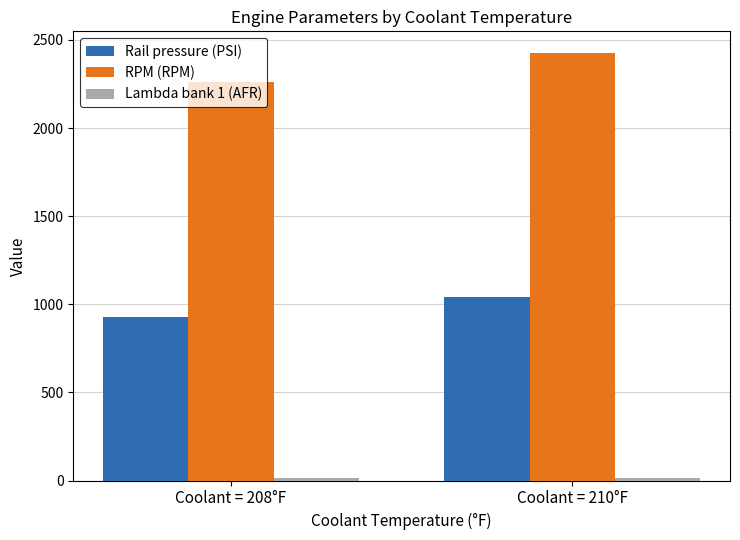

How many bars are there in total?

6